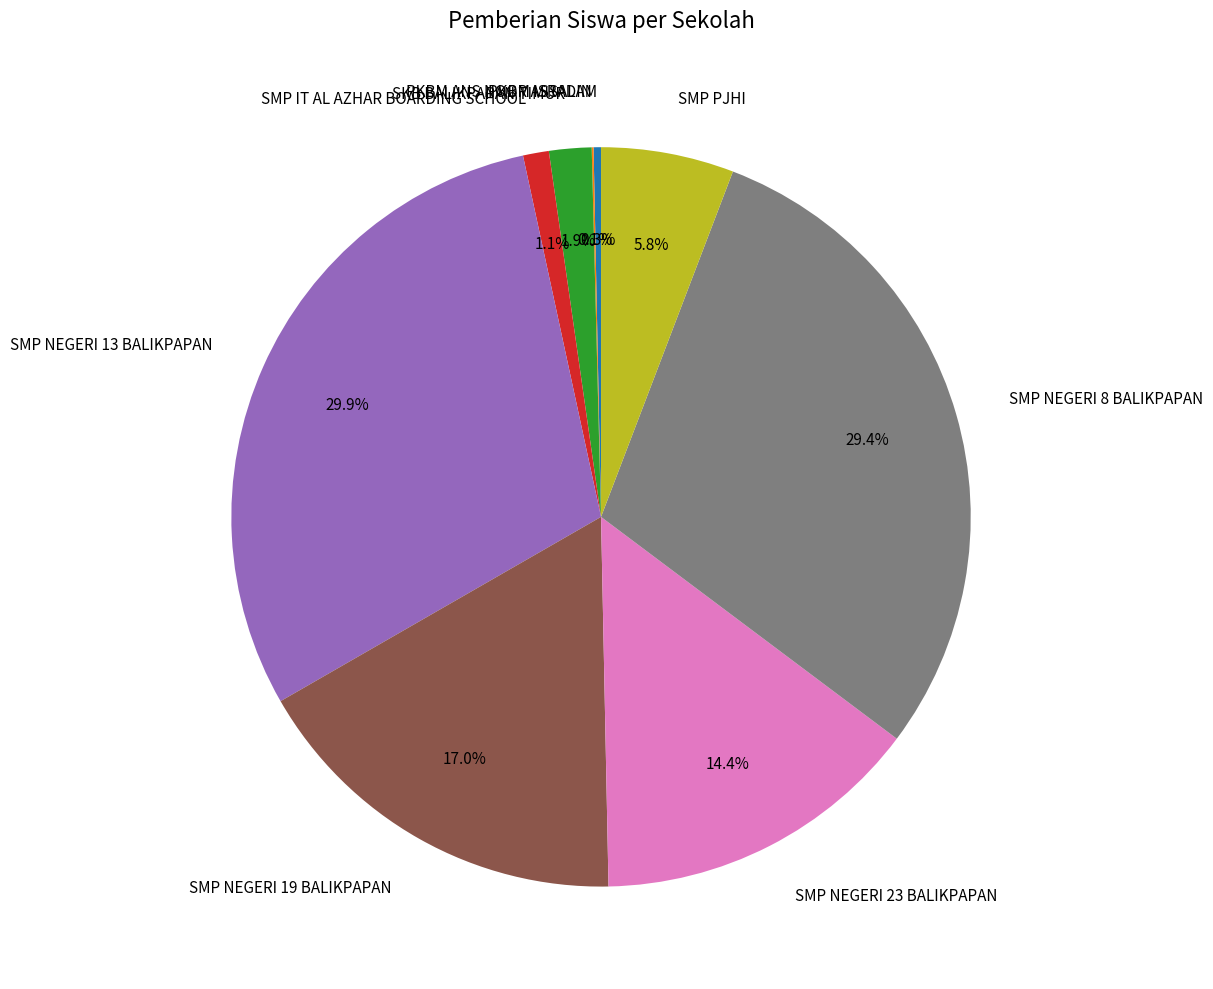

Is there any slice that represents more than half of the pie?

No